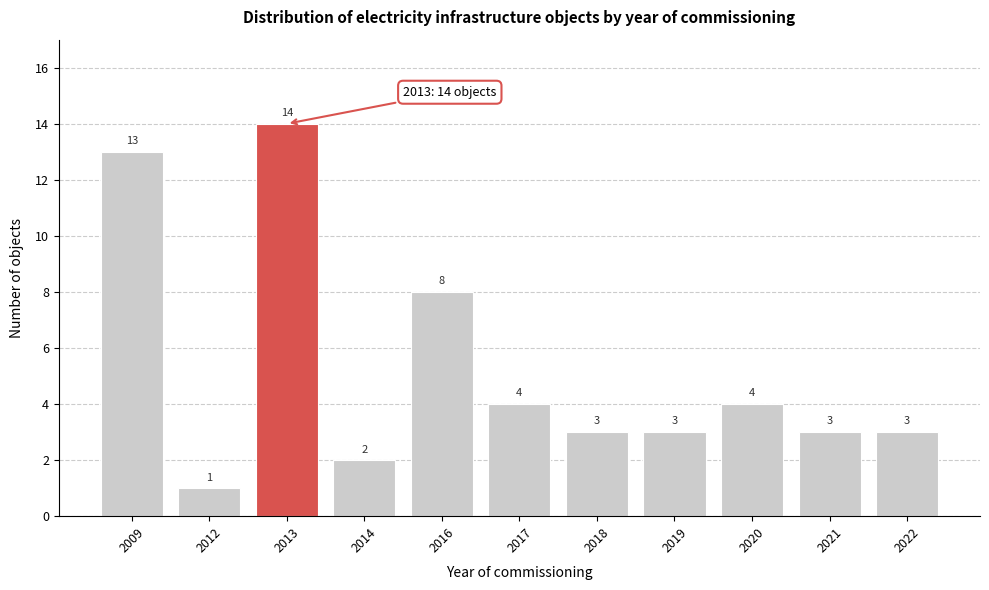

Reading right to left, what are all the values shown in this chart?

2022=3	2021=3	2020=4	2019=3	2018=3	2017=4	2016=8	2014=2	2013=14	2012=1	2009=13